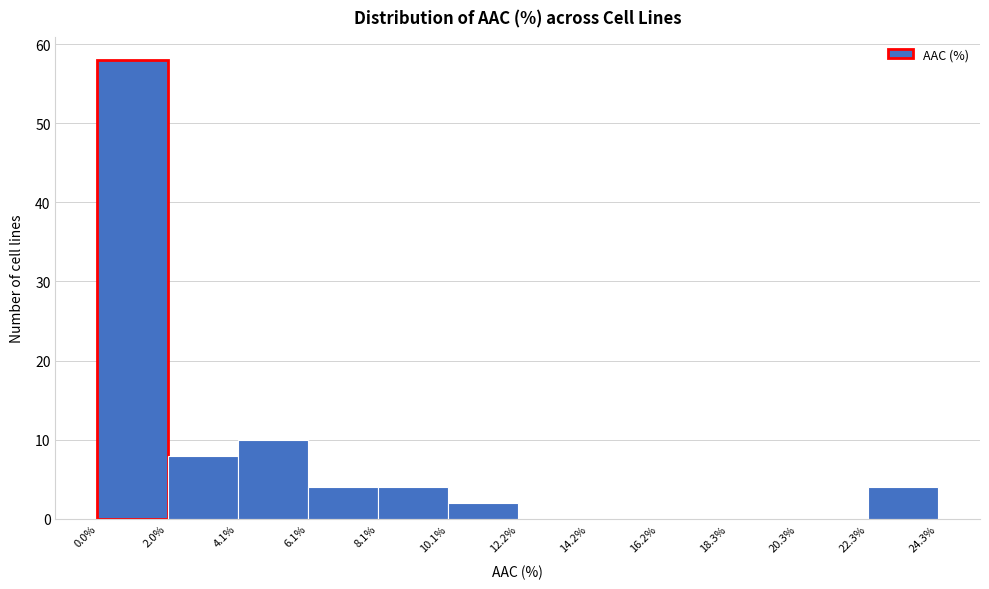

How tall is the bar that spans 10.1% to 12.2% on the x-axis? The values are not printed on the chart, so give them approximately, as read against the axis.

2